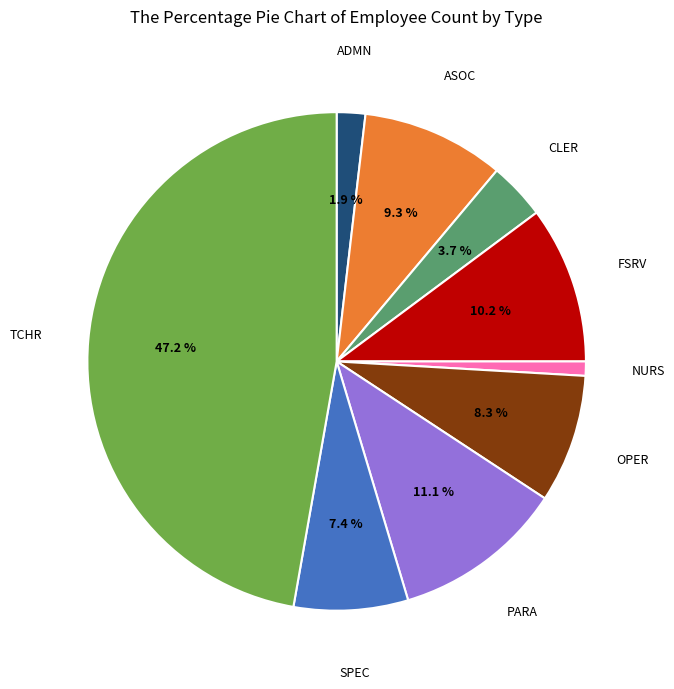

Is there any slice that represents more than half of the pie?

No